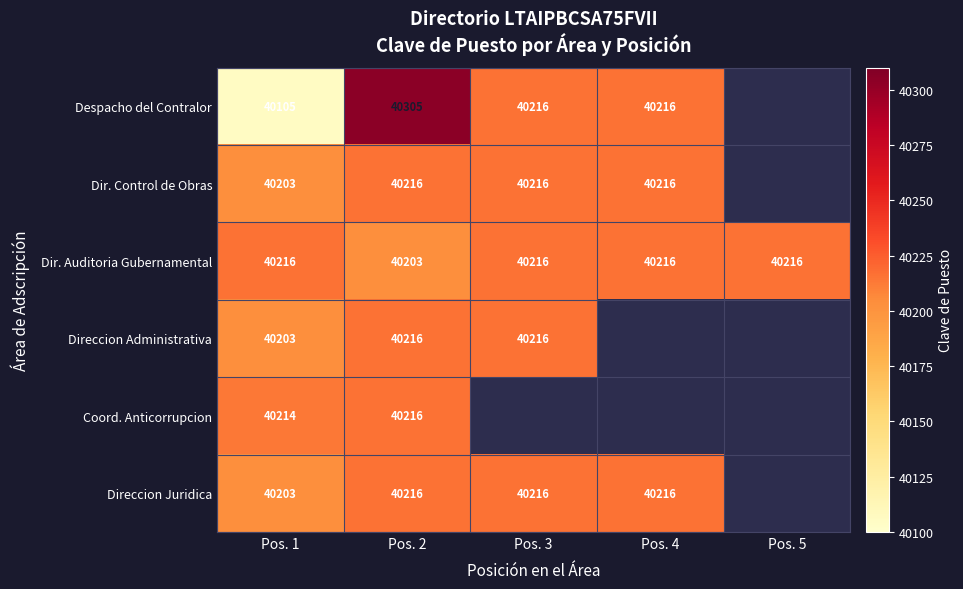

What is the highest value of the Dir. Auditoria Gubernamental series?

40216